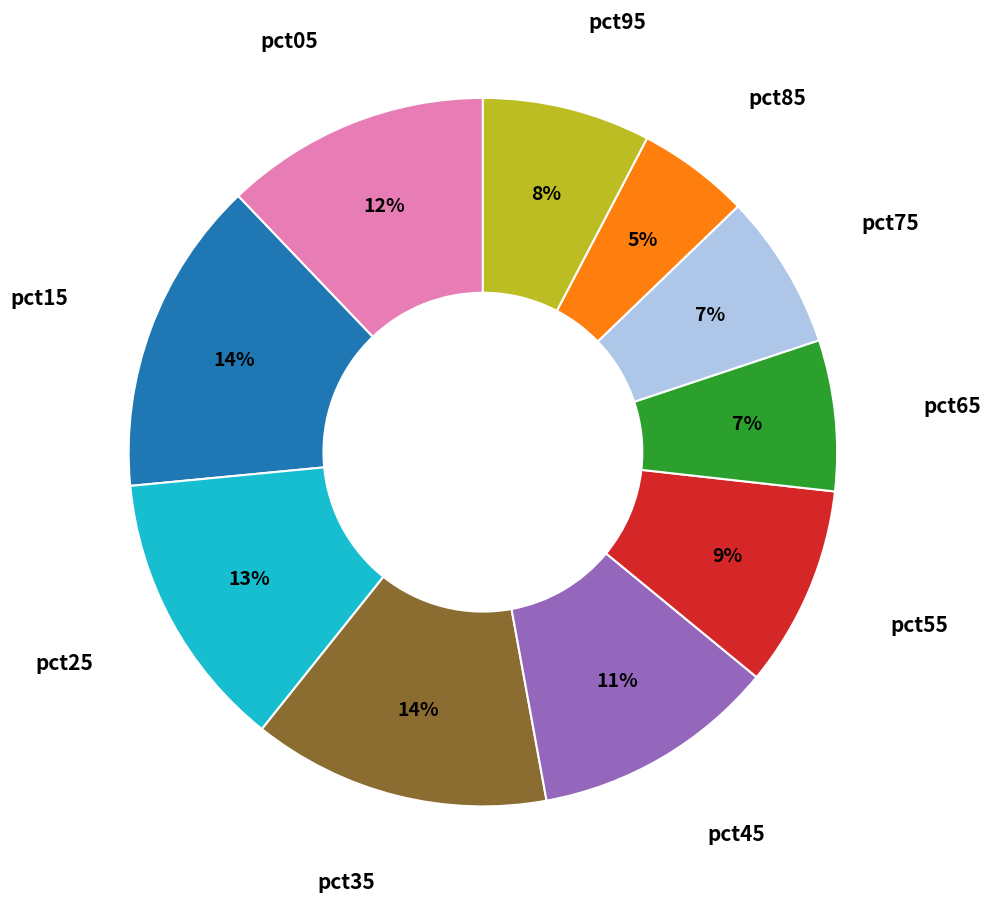

What is the ratio of the value at pct85 to the value at pct05?

0.4